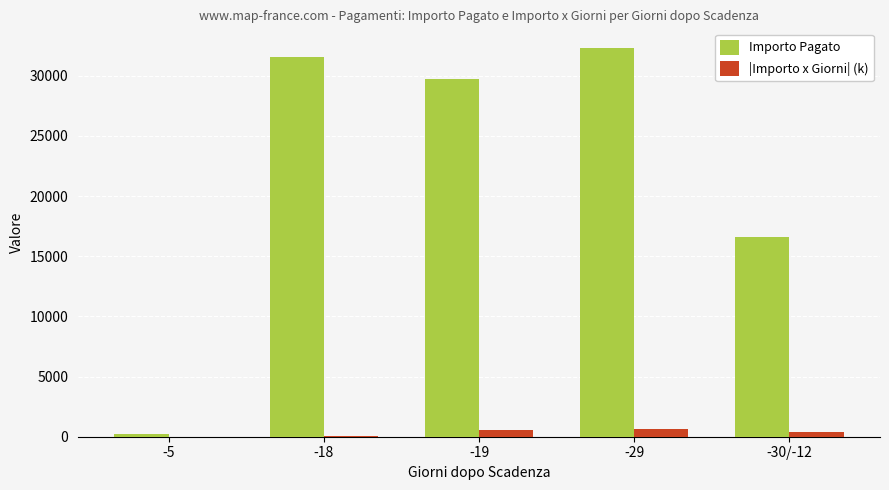

What is the total value across all series at -29?

32970.2